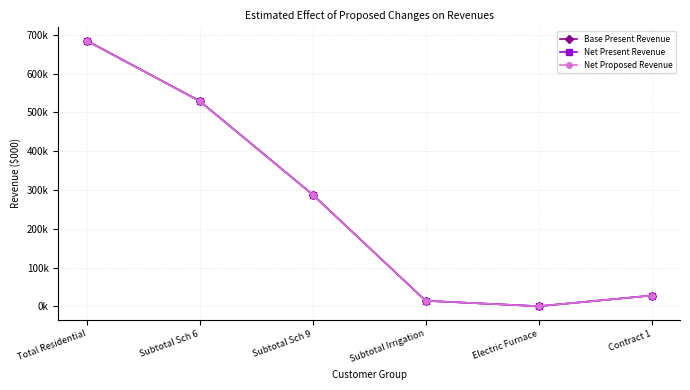

True or false: Net Present Revenue and Net Proposed Revenue cross at least once.

False